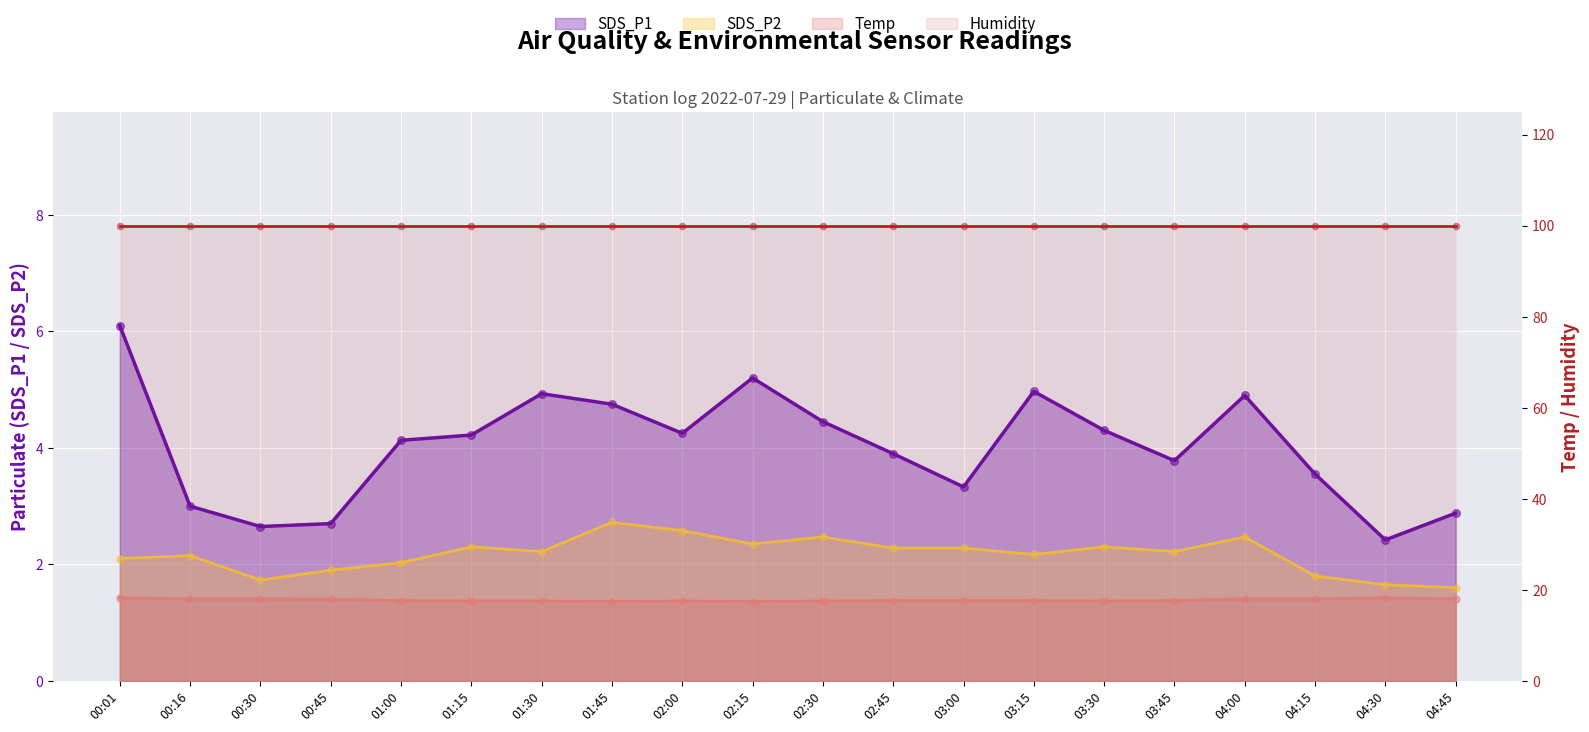

Which series has the largest total across all categories?

Temp